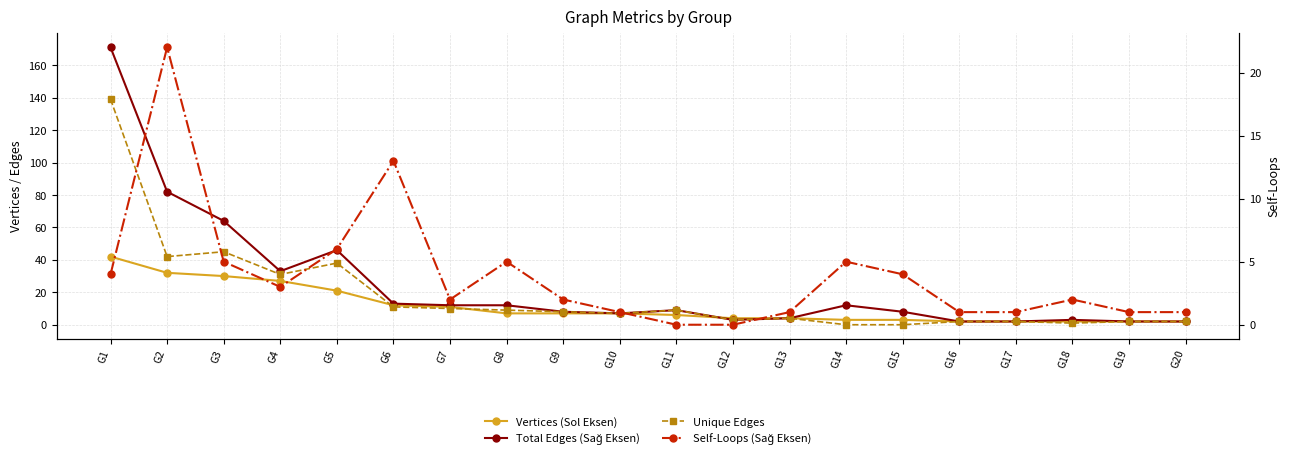

What is the total value across all series at G20?

7